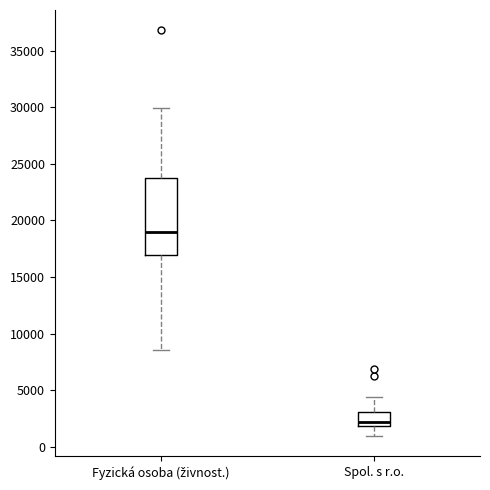

Reading left to right, read every box against the y-axis: the position of its median line, the range the box covers, and the ends of its whiskers. The values are not printed on the chart, so give them approximately, as read against the axis.

Fyzická osoba (živnost.): median 19000, box 17000 to 23500, whiskers 8500 to 30000
Spol. s r.o.: median 2000 (just above the box's lower edge), box 2000 to 3000, whiskers 1000 to 4500